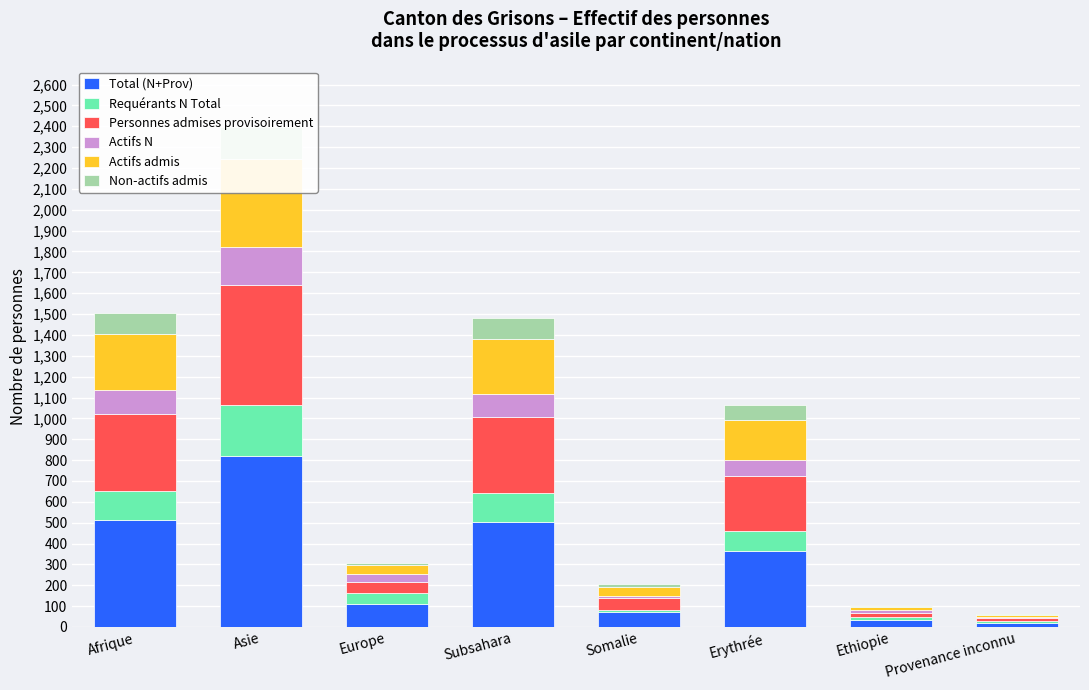

Is the value of Personnes admises provisoirement at Somalie greater than the value of Requérants N Total at Somalie?

Yes